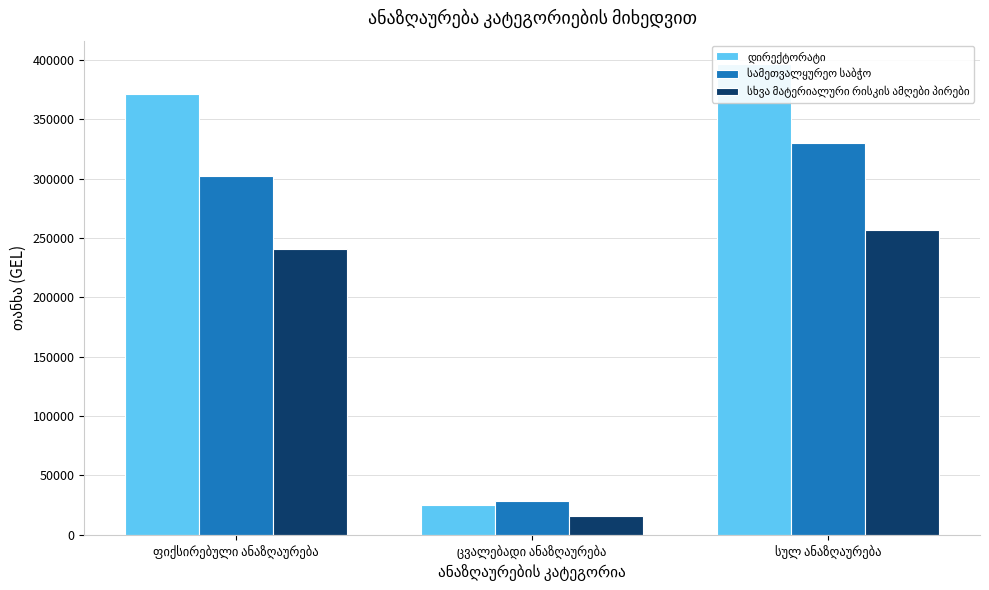

What is the average value of the დირექტორატი series?

264386.7